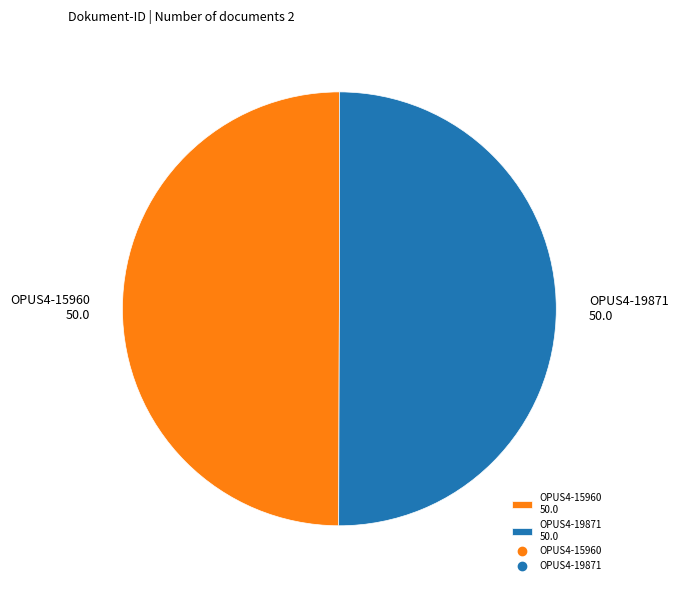

How many slices are in this pie chart?

2